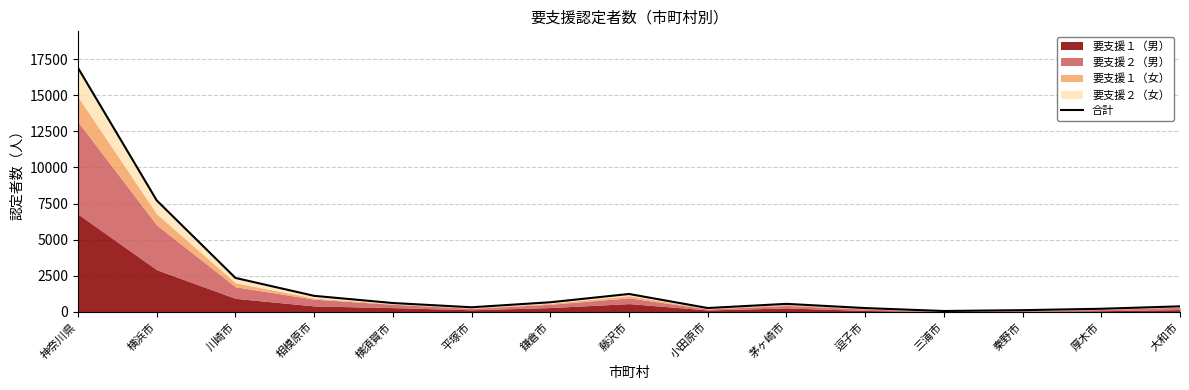

How many lines are shown in the chart?

1